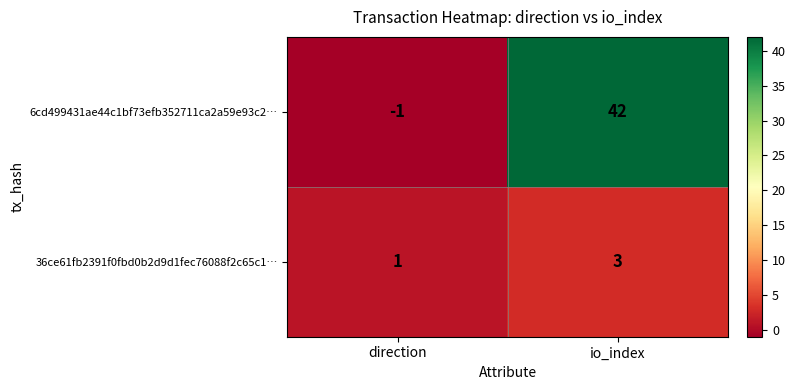

Reading left to right, list all the values displayed in this chart.

6cd499431ae44c1bf73efb352711ca2a59e93c2…: direction=-1	io_index=42
36ce61fb2391f0fbd0b2d9d1fec76088f2c65c1…: direction=1	io_index=3